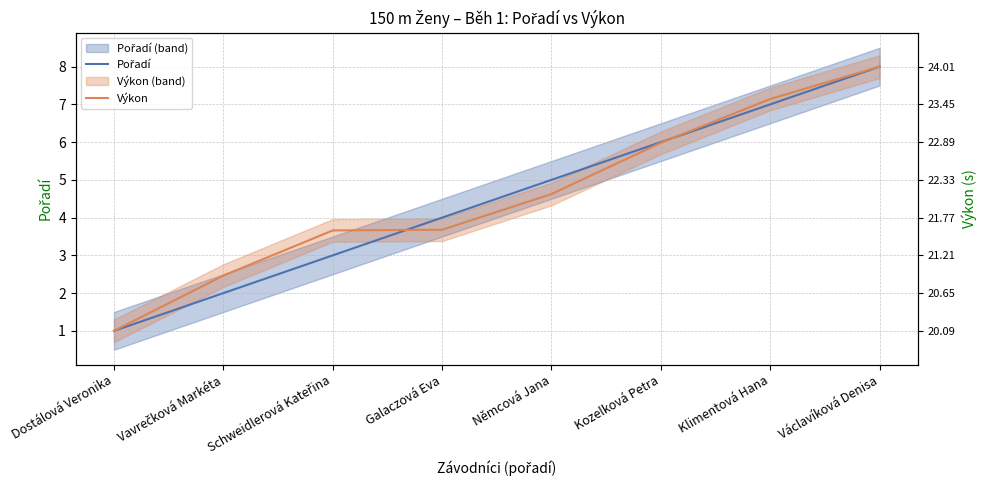

True or false: Pořadí has a value of 3.9 at Schweidlerová Kateřina.

False